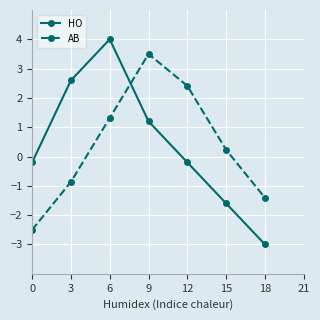

What are all the series names shown in the legend?

HO, AB